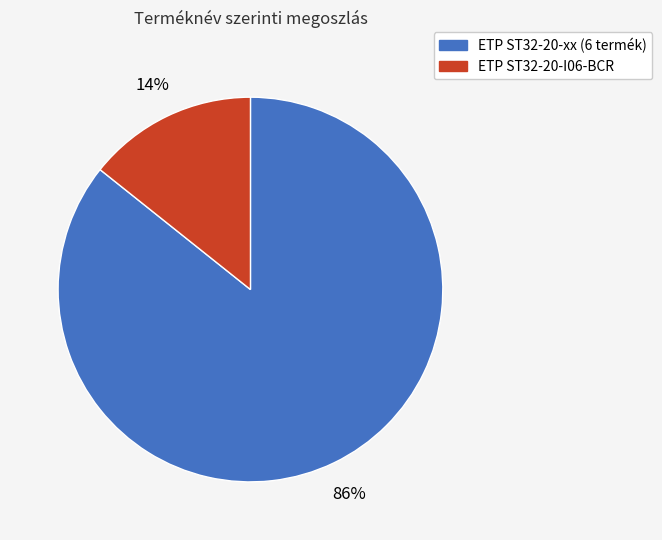

Is there a majority slice in this chart?

Yes